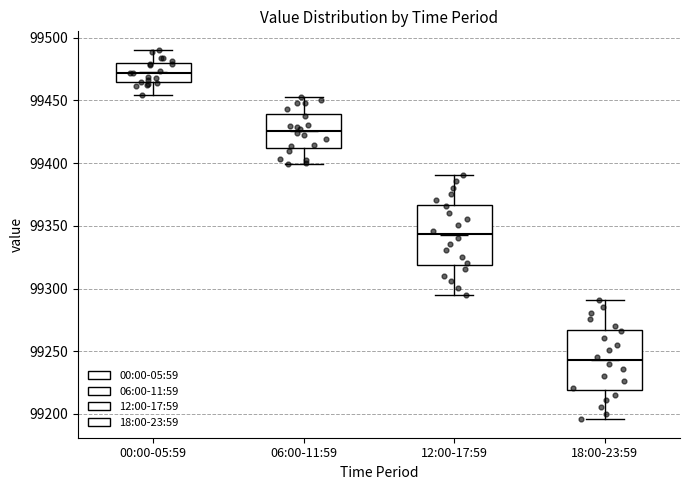

Reading left to right, transcribe this box plot: for each box, give where its median line is, the range the box spans, and where its two whiskers end, as read against the y-axis. The values are not printed on the chart, so give them approximately, as read against the axis.

00:00-05:59: median 99470, box 99465 to 99480, whiskers 99455 to 99490
06:00-11:59: median 99425, box 99410 to 99440, whiskers 99400 to 99455
12:00-17:59: median 99345, box 99320 to 99365, whiskers 99295 to 99390
18:00-23:59: median 99245, box 99220 to 99265, whiskers 99195 to 99290